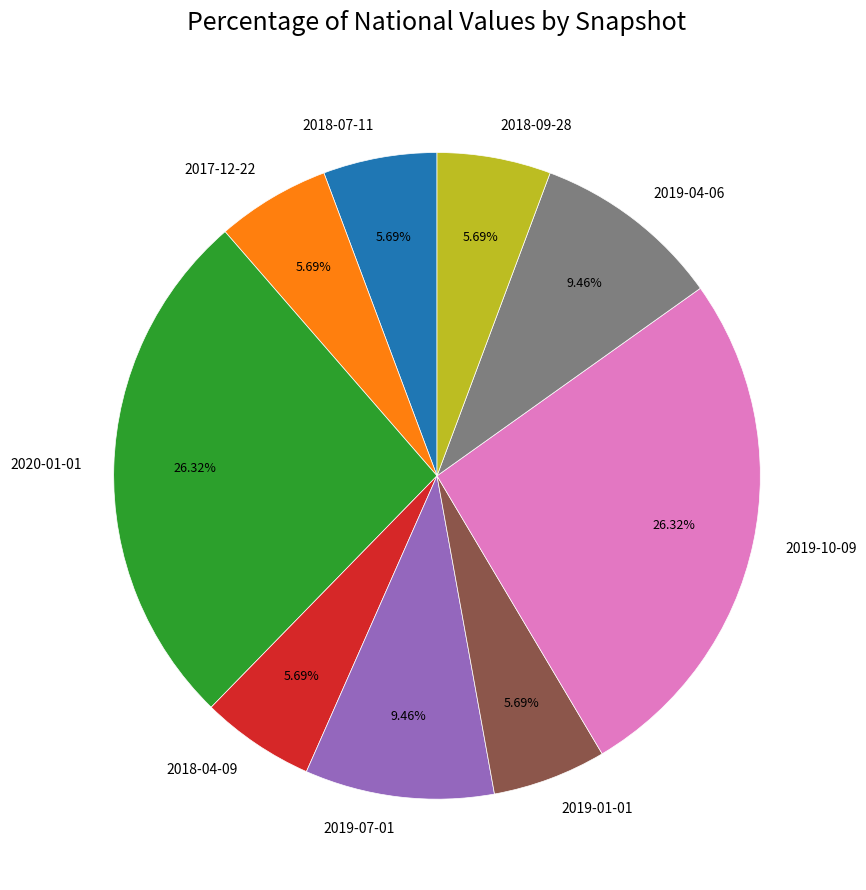

What is the ratio of the value at 2019-07-01 to the value at 2017-12-22?

1.7